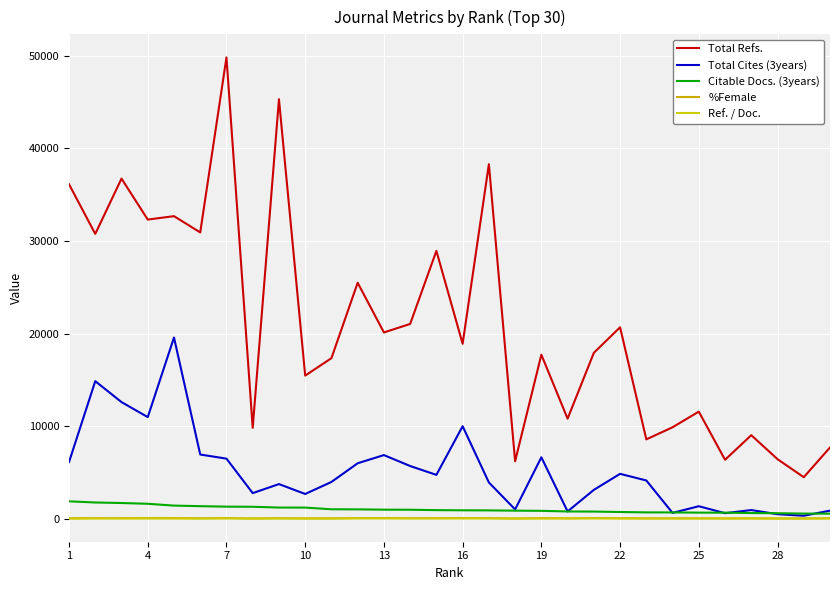

In Total Refs., how many points are higher than both neighbors (excluding endpoints)?

11